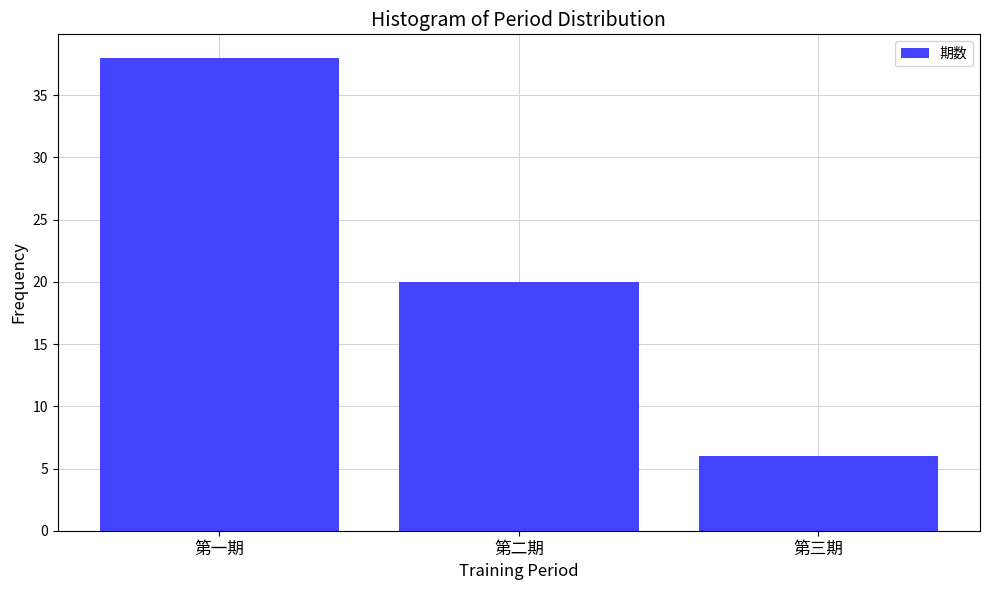

Reading right to left, list all the values displayed in this chart.

6	20	38